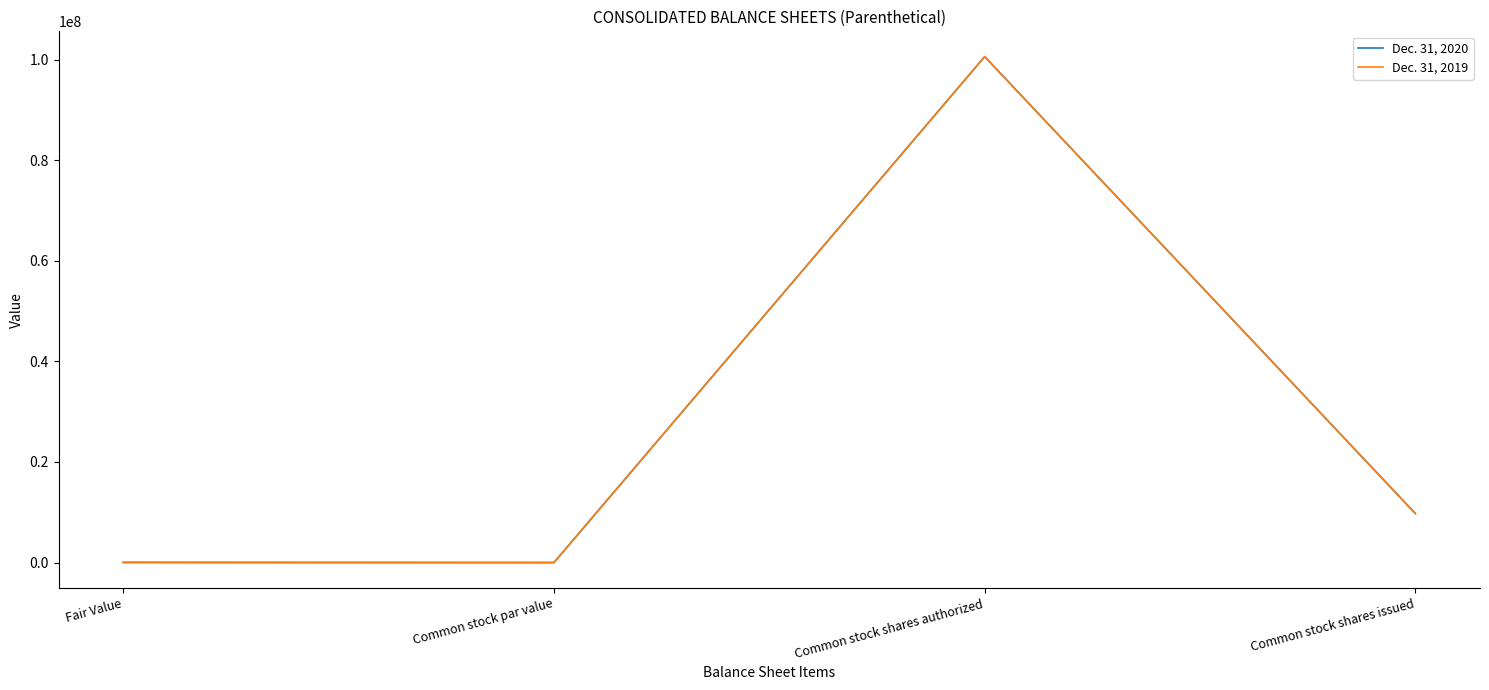

At which category does Dec. 31, 2019 reach its first local valley?

Common stock par value